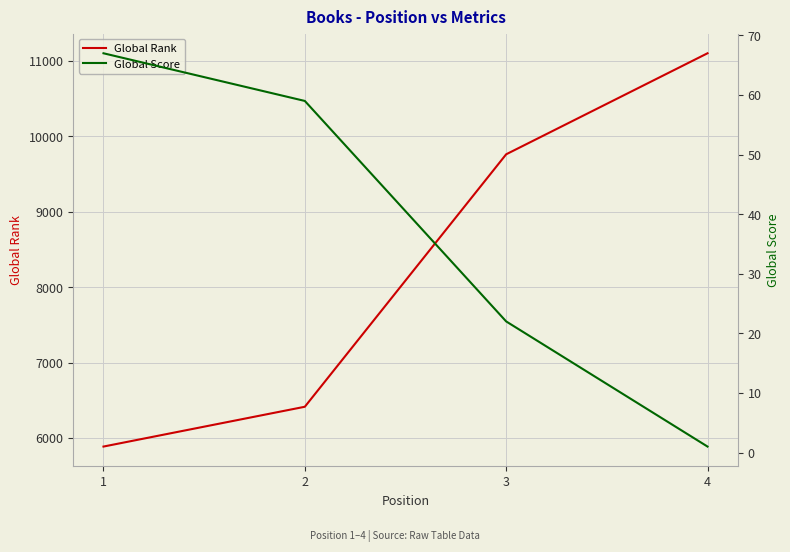

At 2, list the series in order from smallest to largest.

Global Score, Global Rank